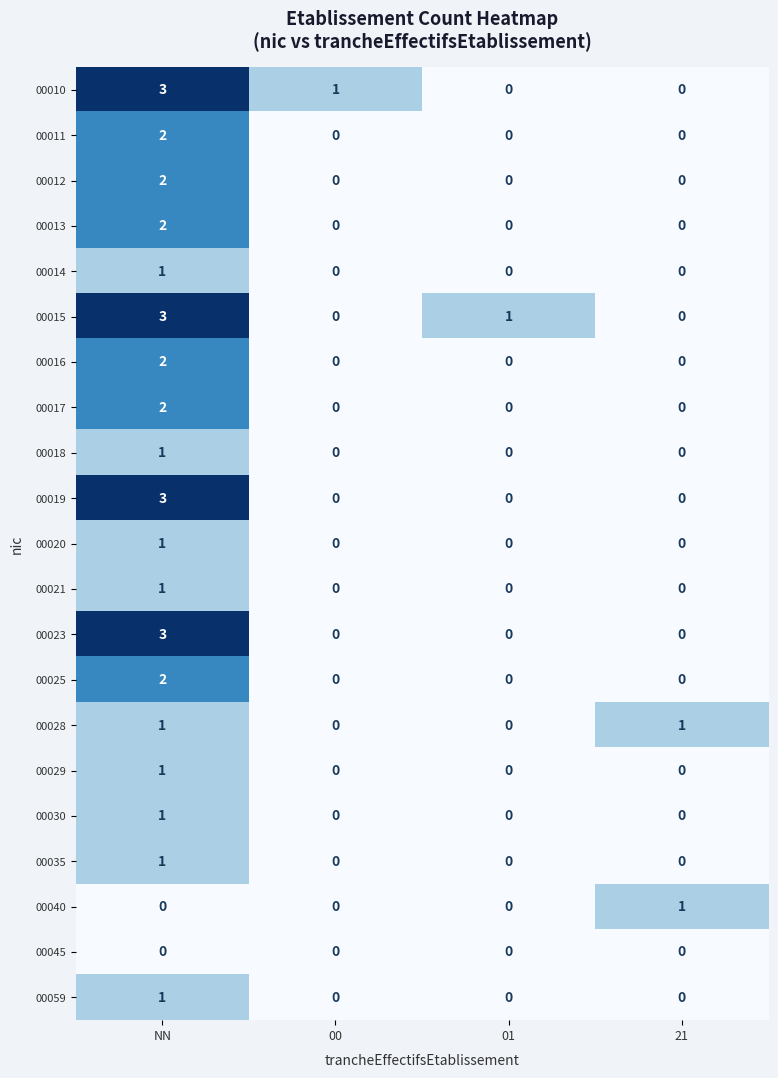

Which label corresponds to the largest value in the chart?

NN